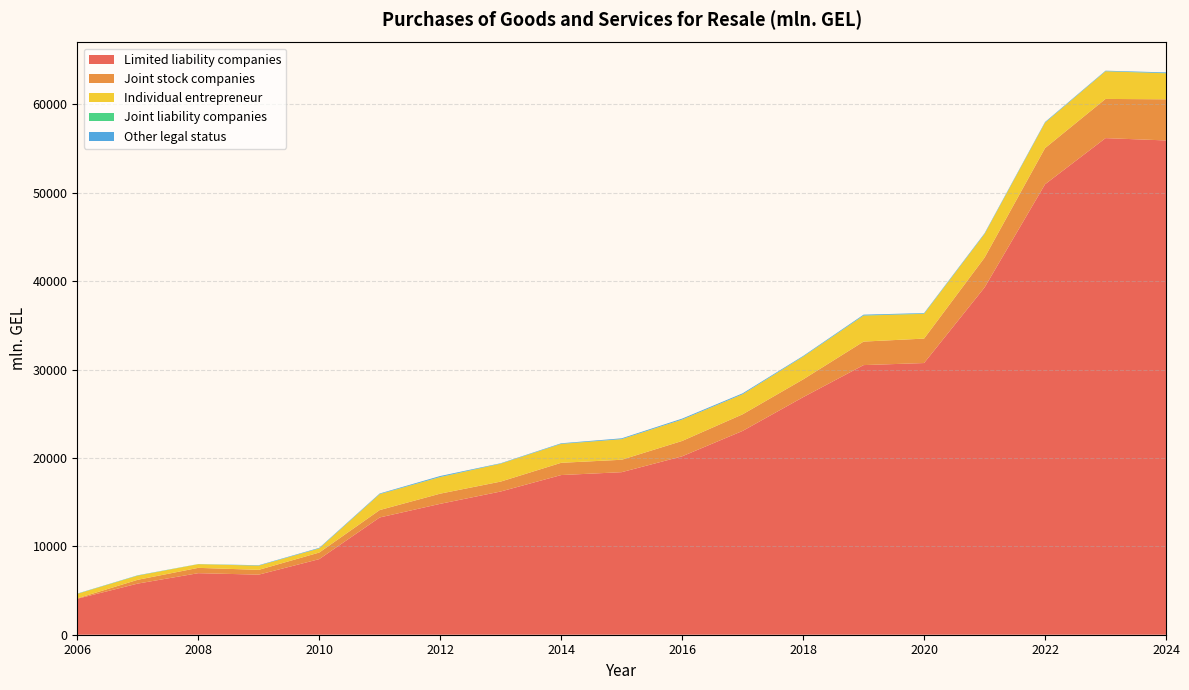

Reading left to right, what are all the values shown in this chart?

Limited liability companies: 4069.5	5786.6	6964.0	6798.5	8553.3	13268.8	14810.2	16205.0	18067.7	18392.4	20187.6	23061.2	26878.3	30508.8	30742.5	39291.2	50970.1	56192.5	55931.5
Joint stock companies: 47.1	429.4	602.8	541.0	744.4	837.7	1152.5	1122.0	1385.7	1405.6	1738.3	1879.6	2009.9	2660.9	2766.1	3375.5	4091.8	4435.6	4654.2
Individual entrepreneur: 506.5	470.9	414.0	474.5	466.7	1800.2	1871.4	2024.7	2137.5	2327.0	2418.5	2269.6	2564.9	2939.3	2805.1	2678.5	2876.3	3128.2	2943.4
Joint liability companies: 20.9	21.8	16.6	12.9	8.2	16.2	23.6	13.7	13.7	14.1	8.7	4.5	24.7	25.8	25.9	10.9	12.9	13.2	24.4
Other legal status: 13.5	18.6	0.0	38.1	55.7	58.5	98.8	38.5	57.0	83.4	99.0	99.4	62.7	80.9	55.2	67.2	64.5	53.0	75.7